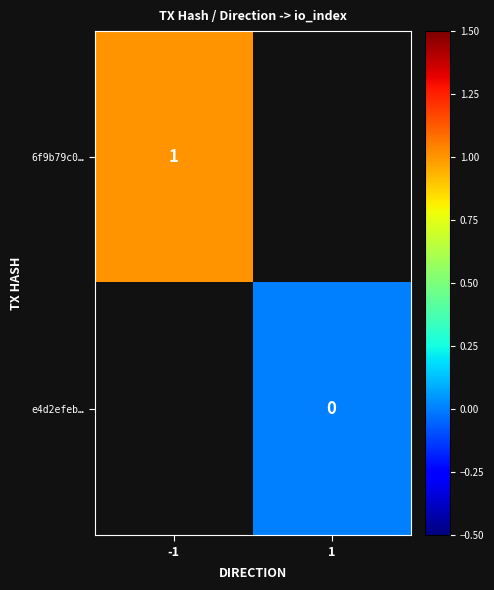

Count the number of data series in this chart.

2